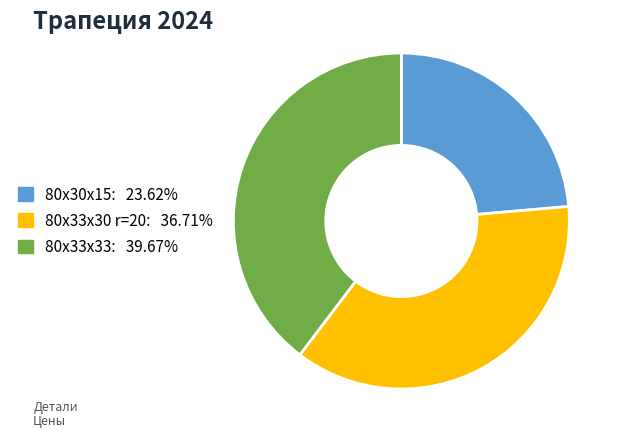

Rank the categories by value from highest to lowest.

80х33х33, 80х33х30 r=20, 80х30х15